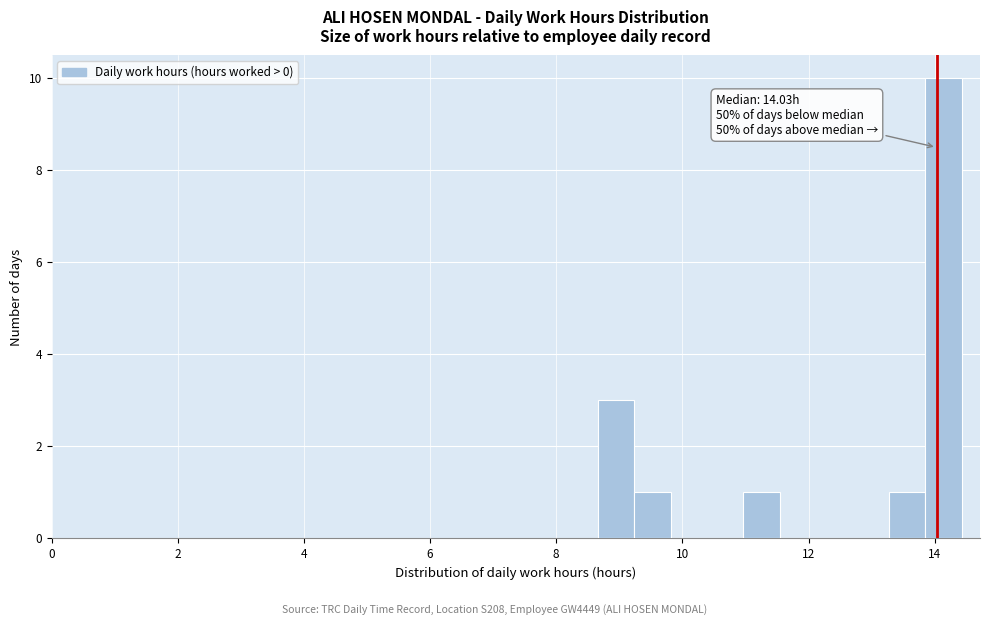

Around what value on the x-axis is the tallest bar? Give the approximate position of its centre, as read against the axis.

14.2